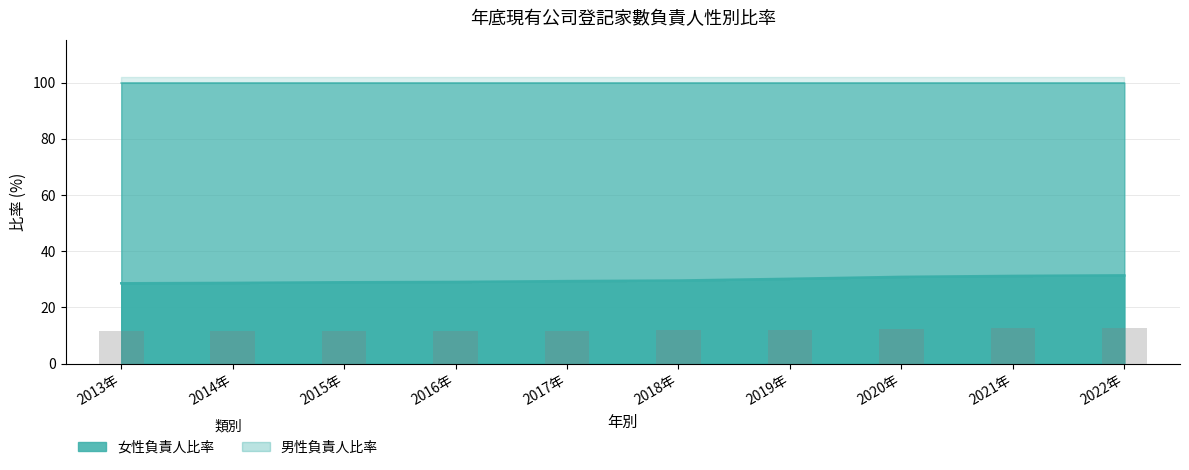

At how many categories does at least one series exceed 26?

10